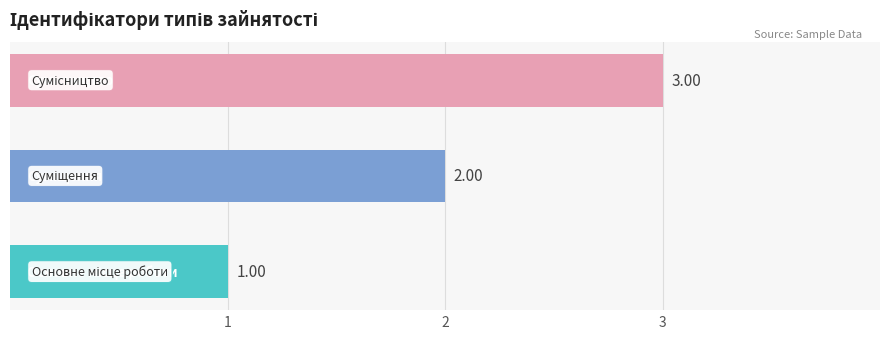

How many categories are shown in the chart?

3